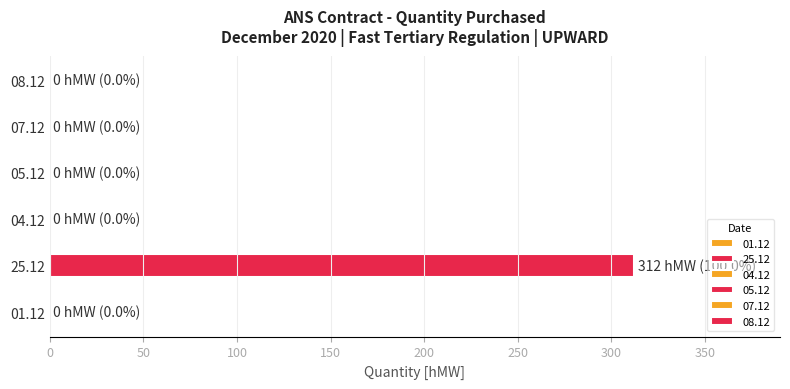

True or false: 01.12 has a value of 0 at 07-08.

True